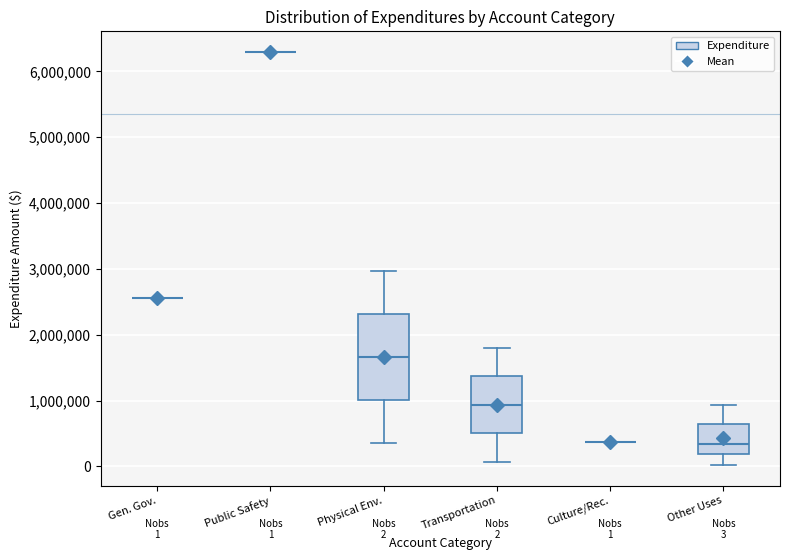

Which box is the tallest, from its lower edge to its upper edge?

Physical Env.